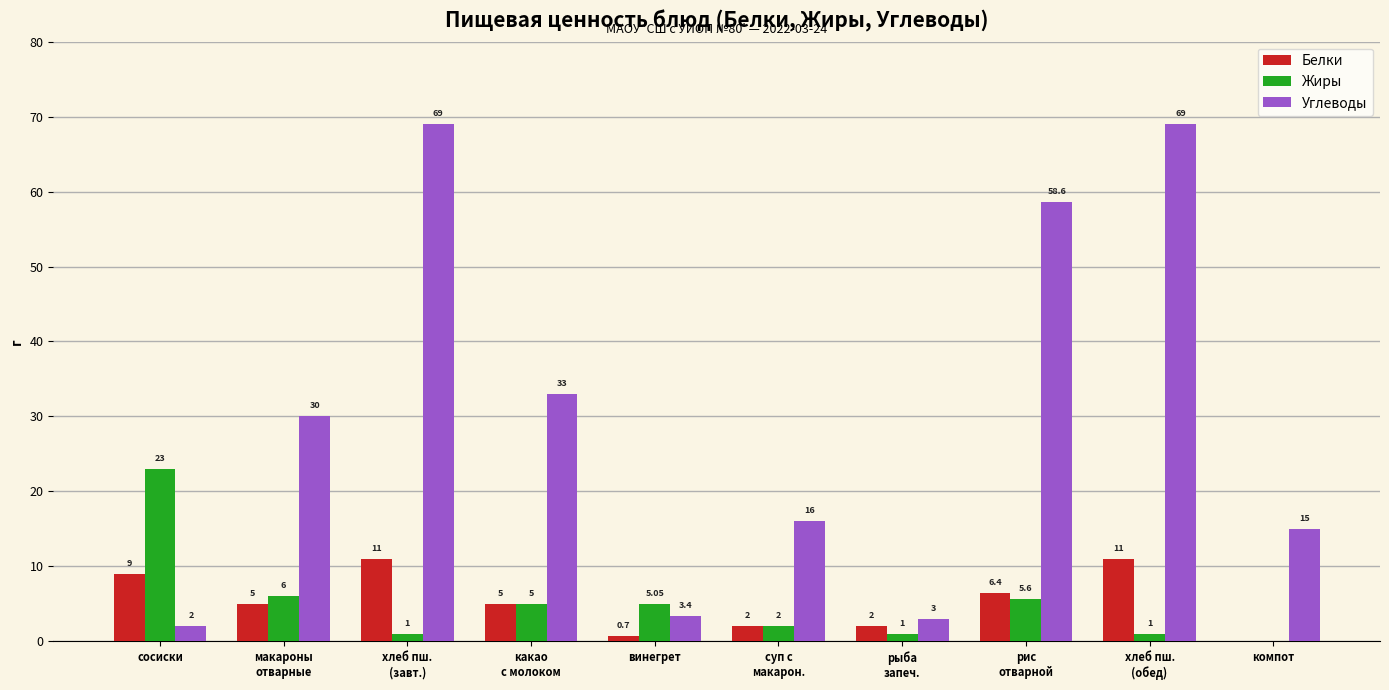

Which category has the highest value in the Жиры series?

сосиски